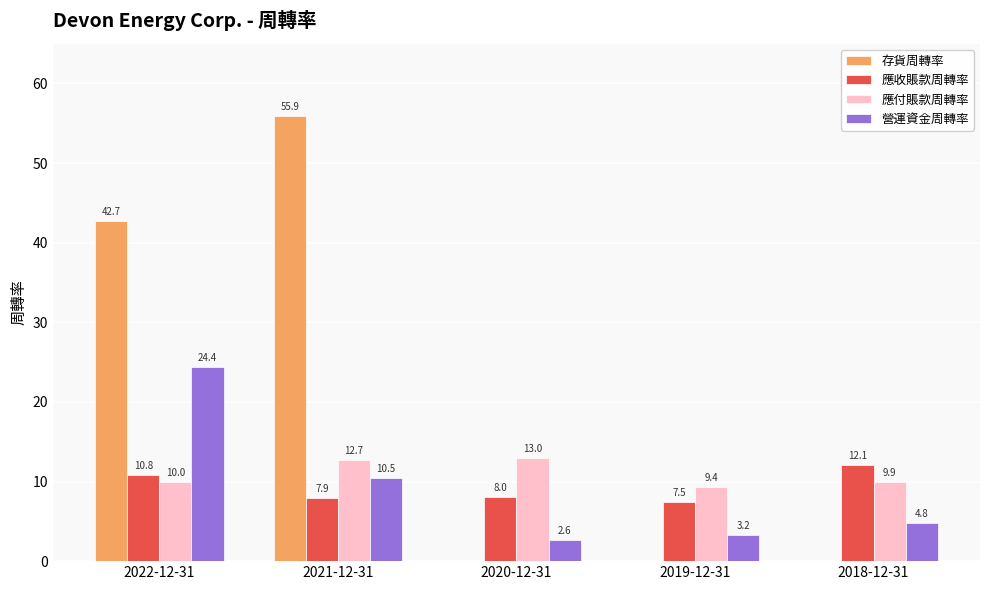

Is the value of 應付賬款周轉率 at 2022-12-31 greater than the value of 應收賬款周轉率 at 2020-12-31?

Yes